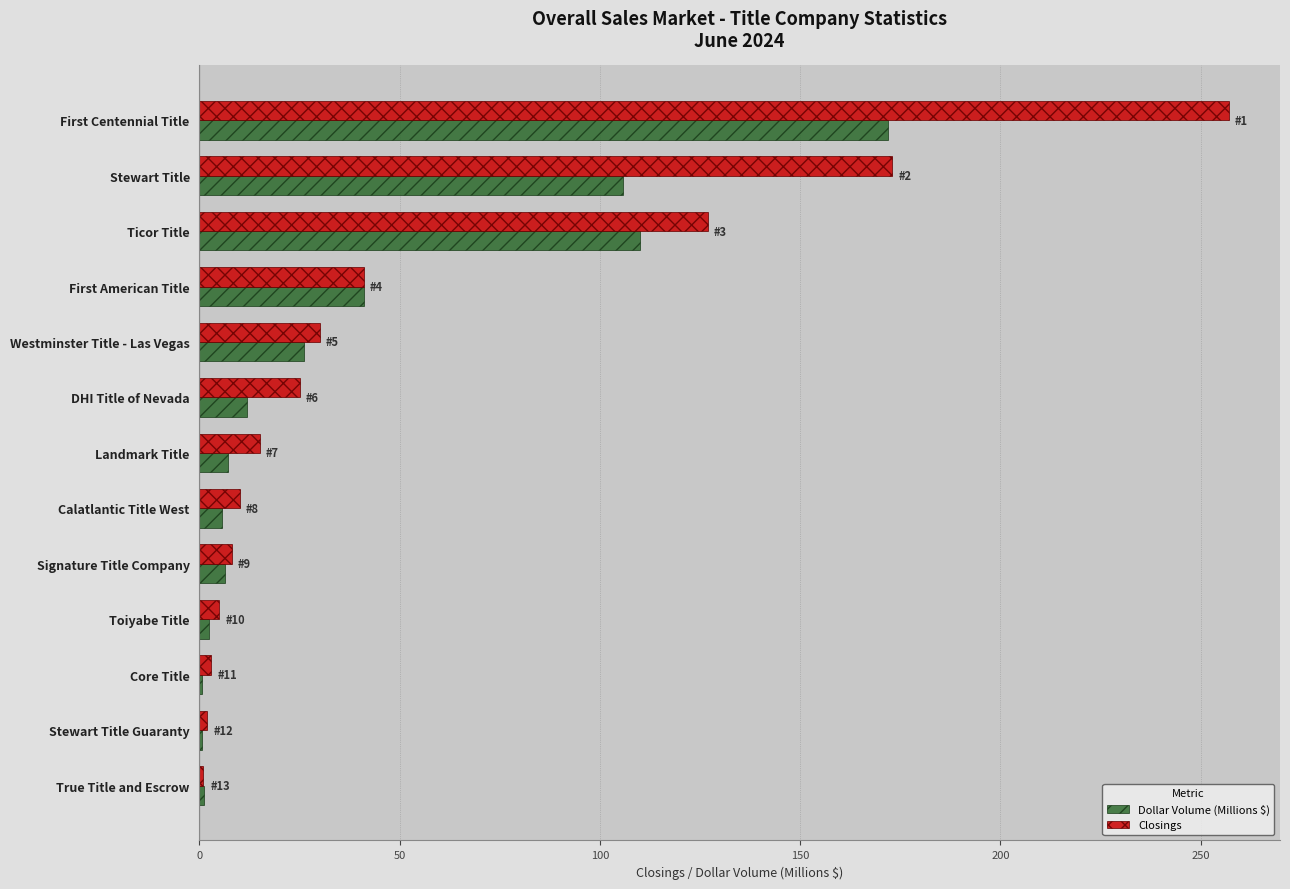

Between Stewart Title and True Title and Escrow, which series saw the biggest shift?

Closings